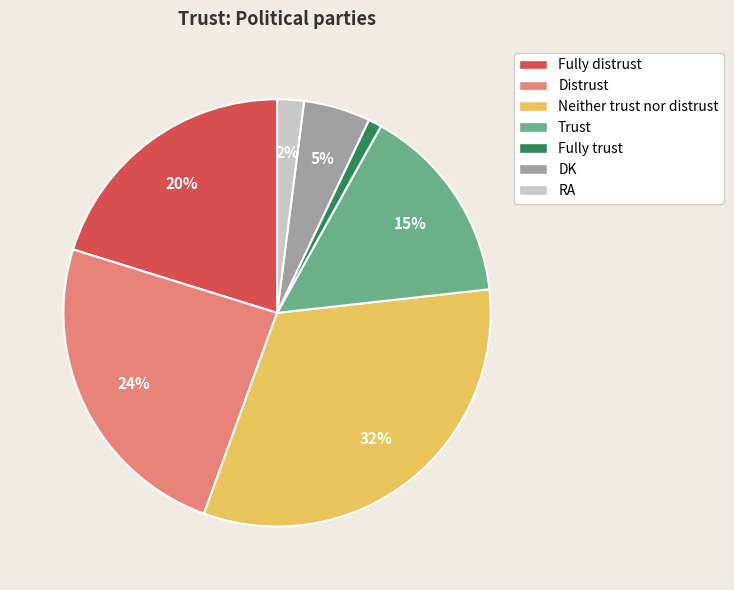

Which has a higher value, Neither trust nor distrust or Trust?

Neither trust nor distrust